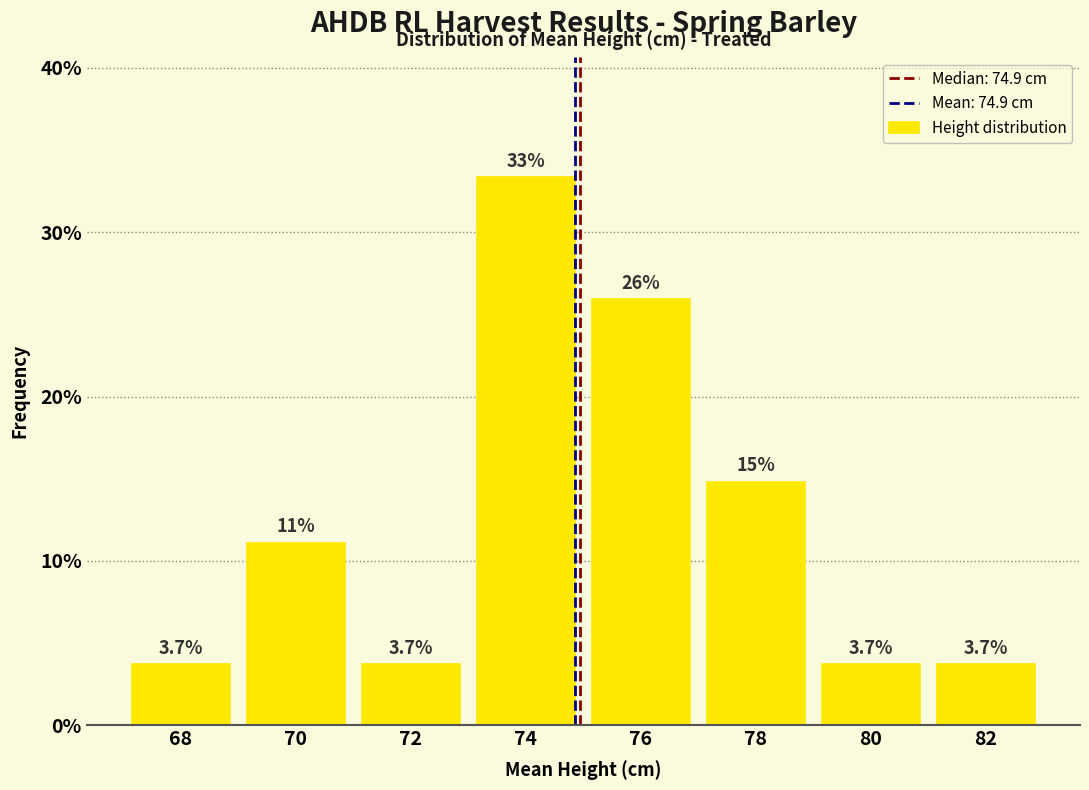

Over which range of the x-axis is the bar tallest?

73 to 75